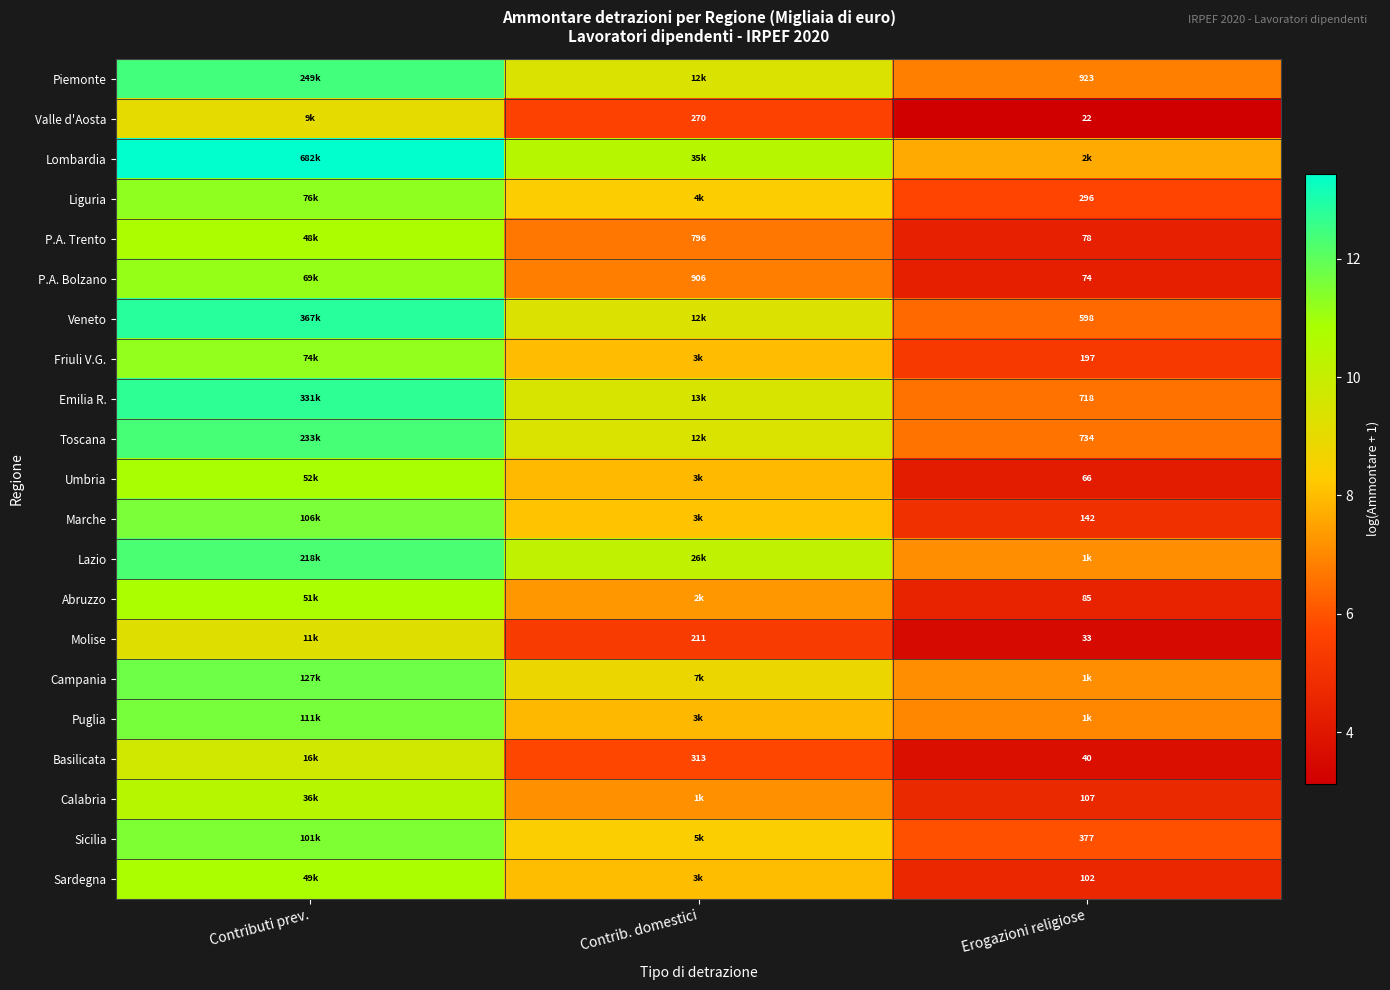

Rank the series at Contributi prev. from lowest to highest value.

Valle d'Aosta, Molise, Basilicata, Calabria, P.A. Trento, Sardegna, Abruzzo, Umbria, P.A. Bolzano, Friuli V.G., Liguria, Sicilia, Marche, Puglia, Campania, Lazio, Toscana, Piemonte, Emilia R., Veneto, Lombardia